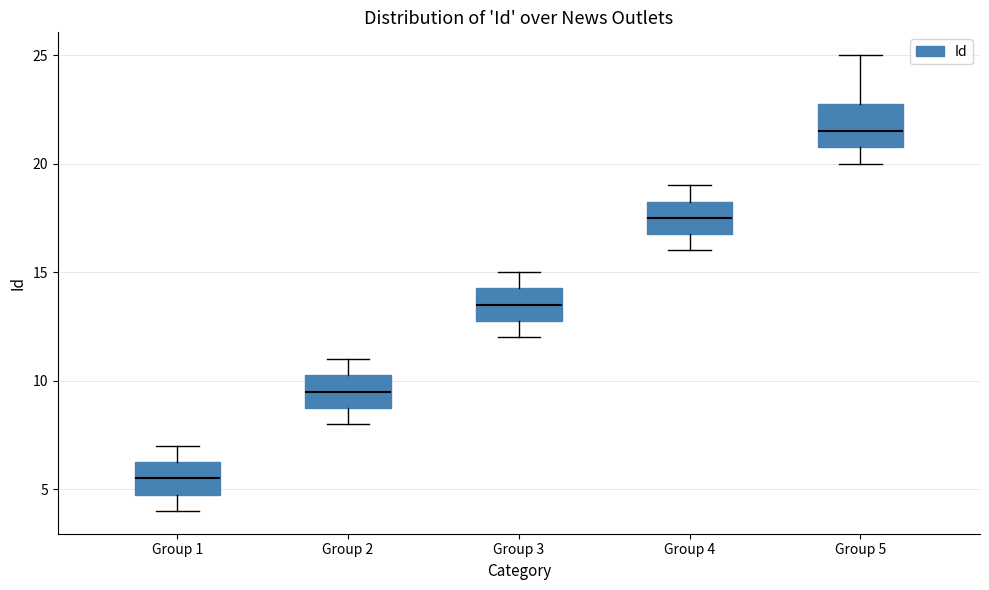

Reading left to right, read every box against the y-axis: the position of its median line, the range the box covers, and the ends of its whiskers. The values are not printed on the chart, so give them approximately, as read against the axis.

Group 1: median 5.5, box 5.0 to 6.5, whiskers 4.0 to 7.0
Group 2: median 9.5, box 9.0 to 10.5, whiskers 8.0 to 11.0
Group 3: median 13.5, box 13.0 to 14.5, whiskers 12.0 to 15.0
Group 4: median 17.5, box 17.0 to 18.5, whiskers 16.0 to 19.0
Group 5: median 21.5, box 21.0 to 23.0, whiskers 20.0 to 25.0